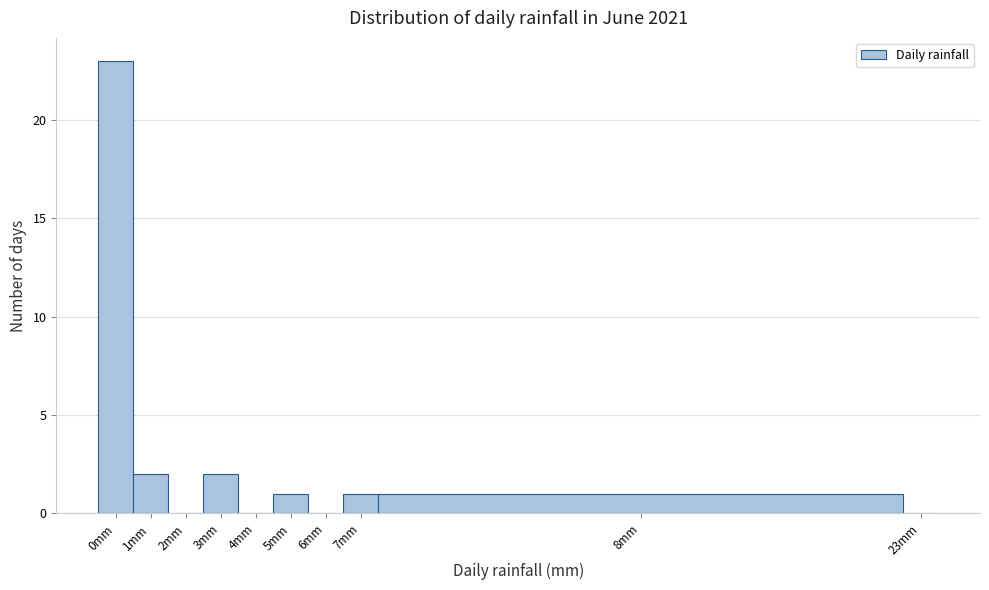

Reading left to right, transcribe all the data shown in this chart.

0mm=23	1mm=2	2mm=0	3mm=2	4mm=0	5mm=1	6mm=0	7mm=1	8mm=1	23mm=0